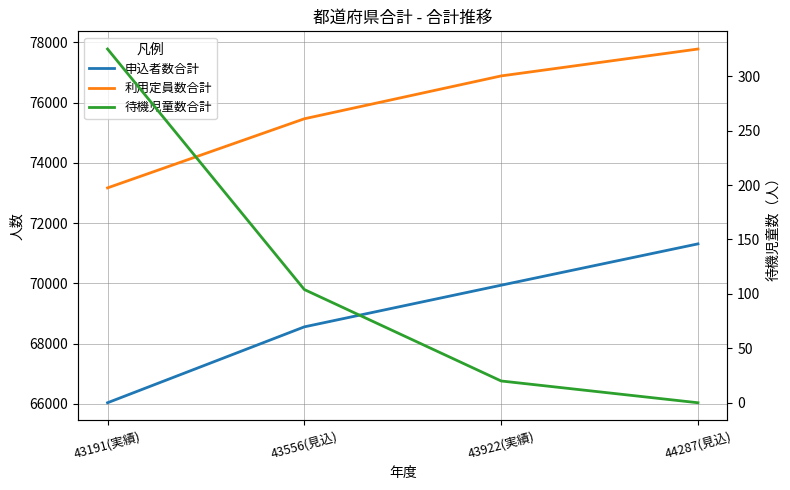

What is the value of the 申込者数合計 point at the 2nd from the left?

68554